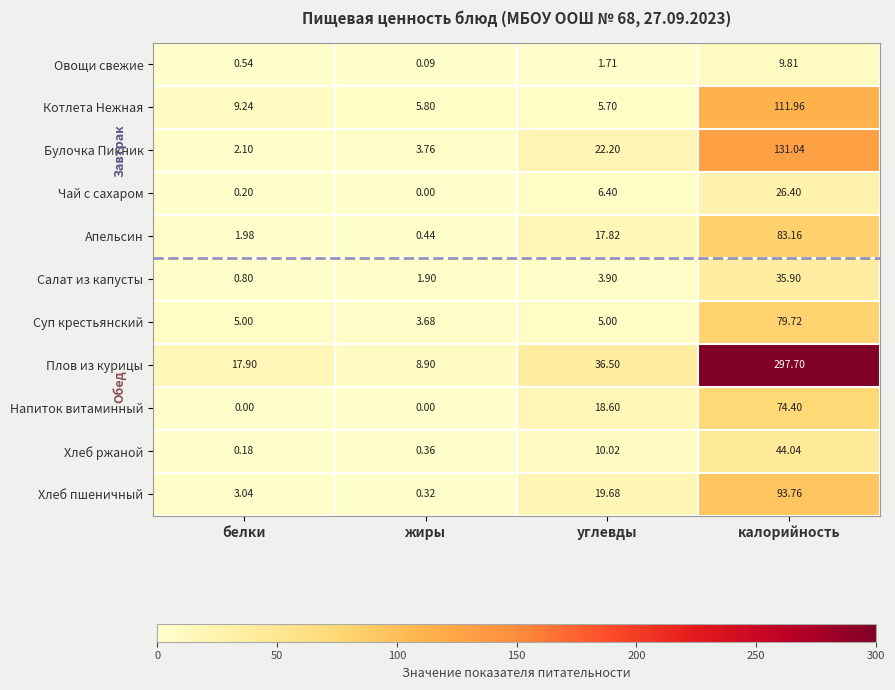

Count the number of categories in the chart.

4